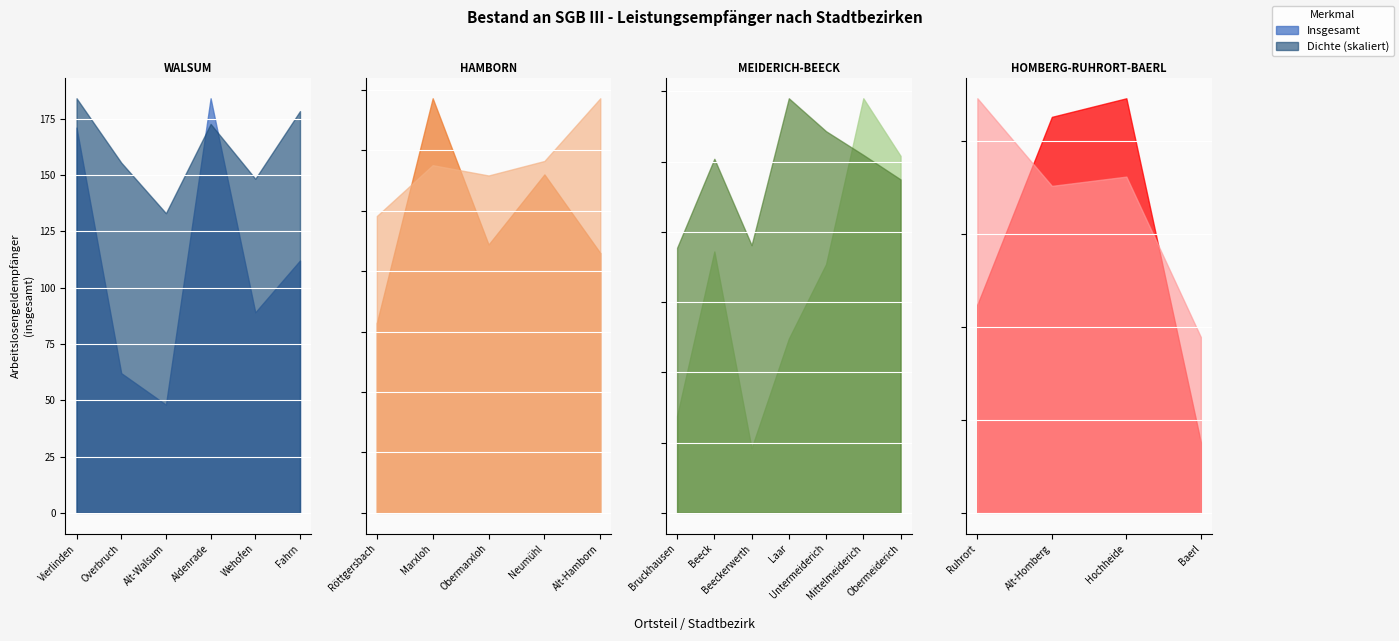

At how many categories does at least one series exceed 133?

10